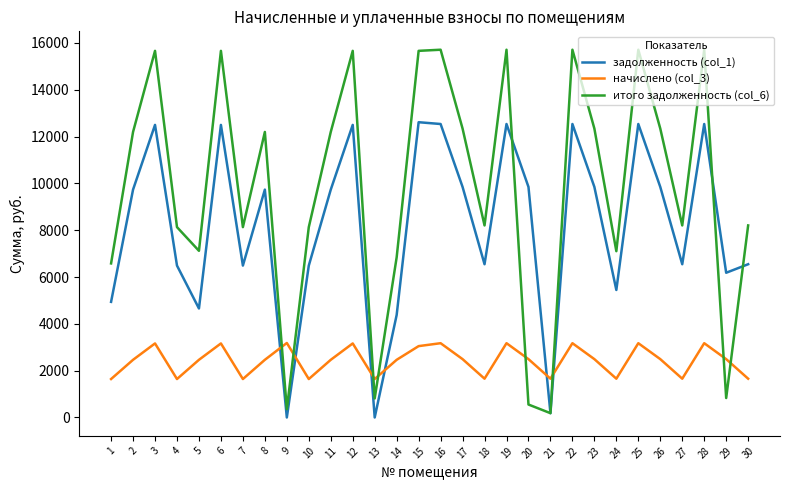

True or false: начислено (col_3) has more than 2 interior local peaks.

True